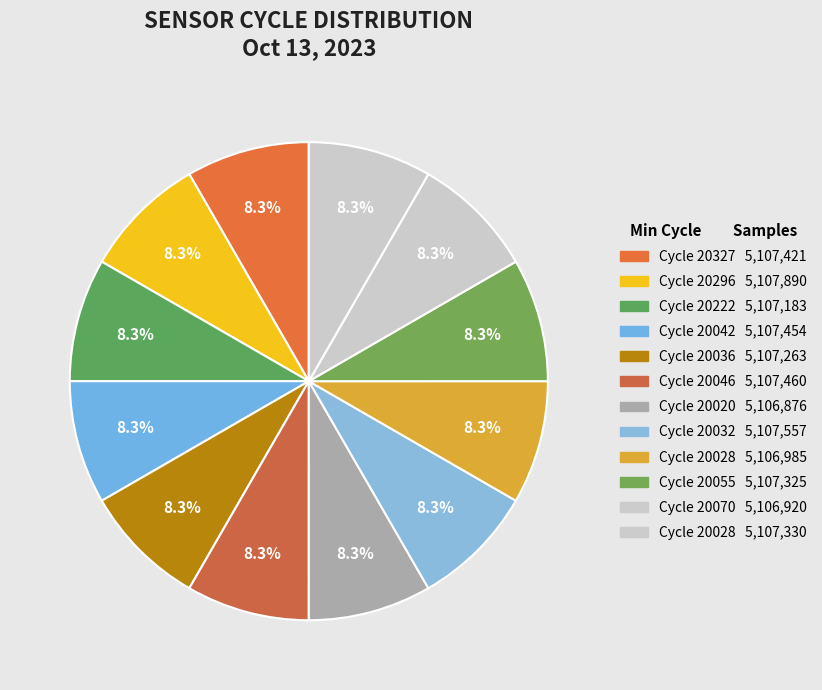

How many slices are in this pie chart?

12